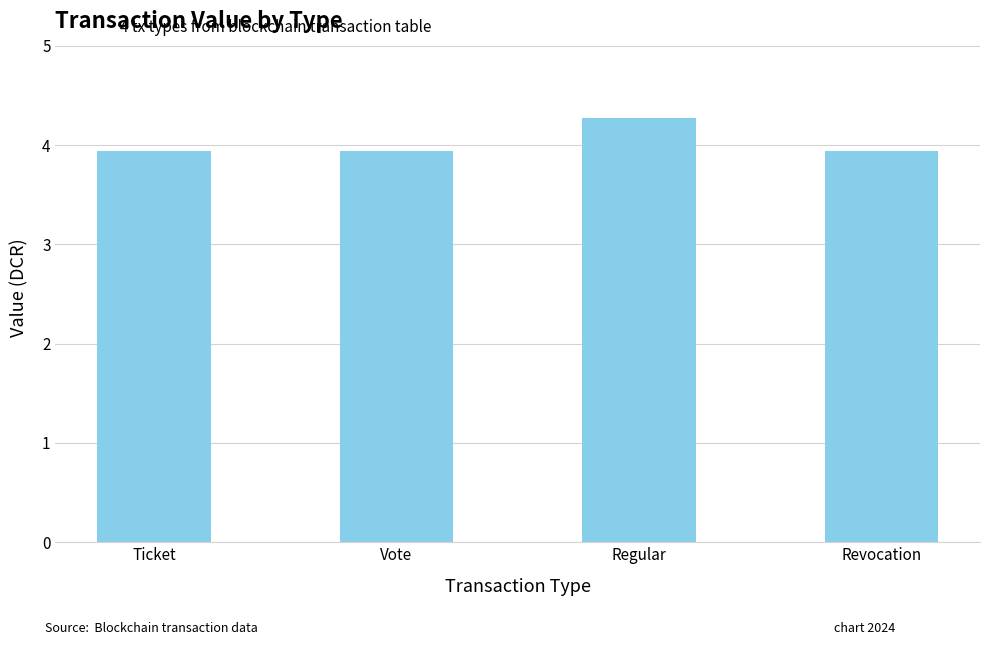

Approximately how many times larger is the value at Vote compared to Regular?

0.9